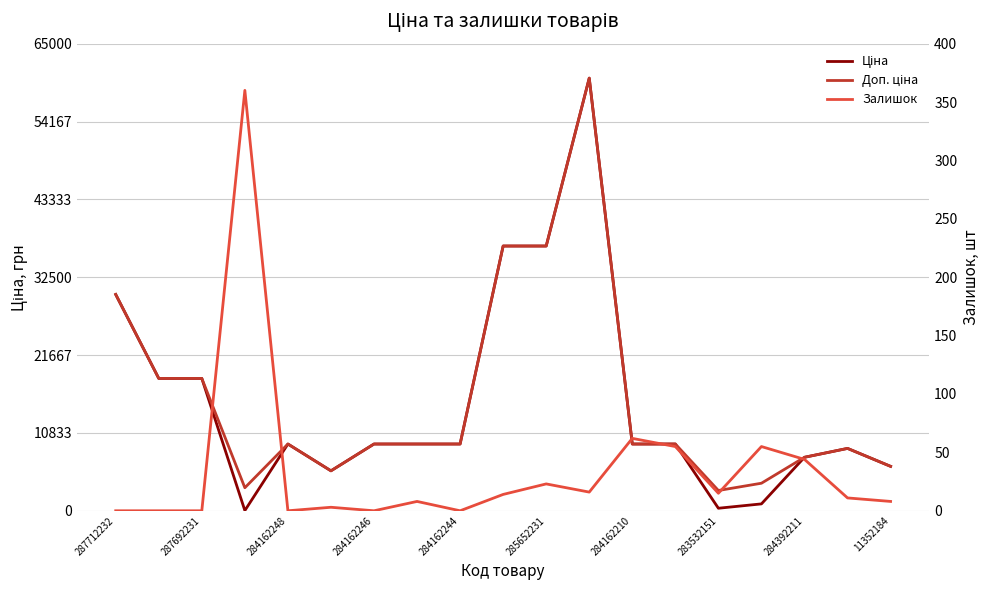

How many lines are shown in the chart?

3